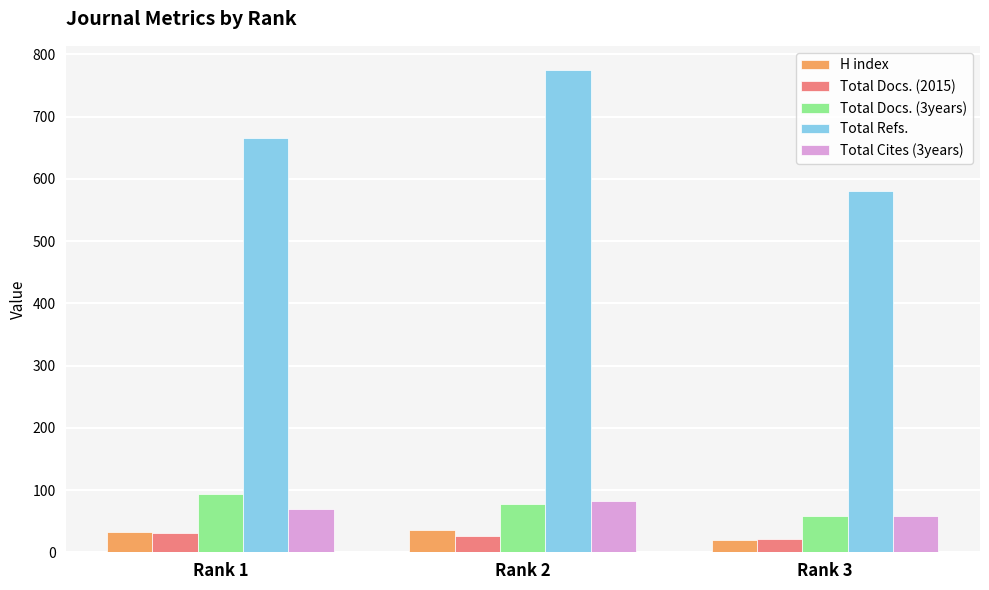

Count the Total Docs. (3years) values in the range 58 to 94.

3